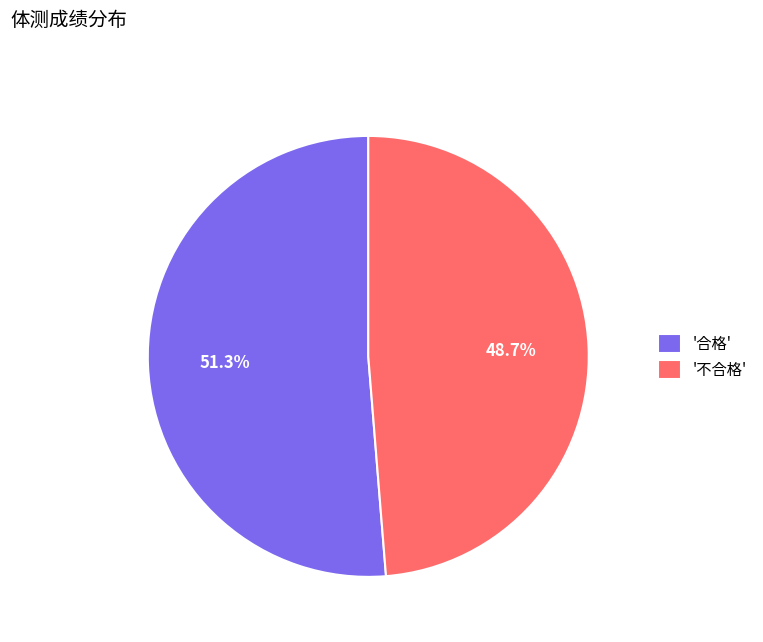

To the nearest percent, what is the average slice percentage?

50%